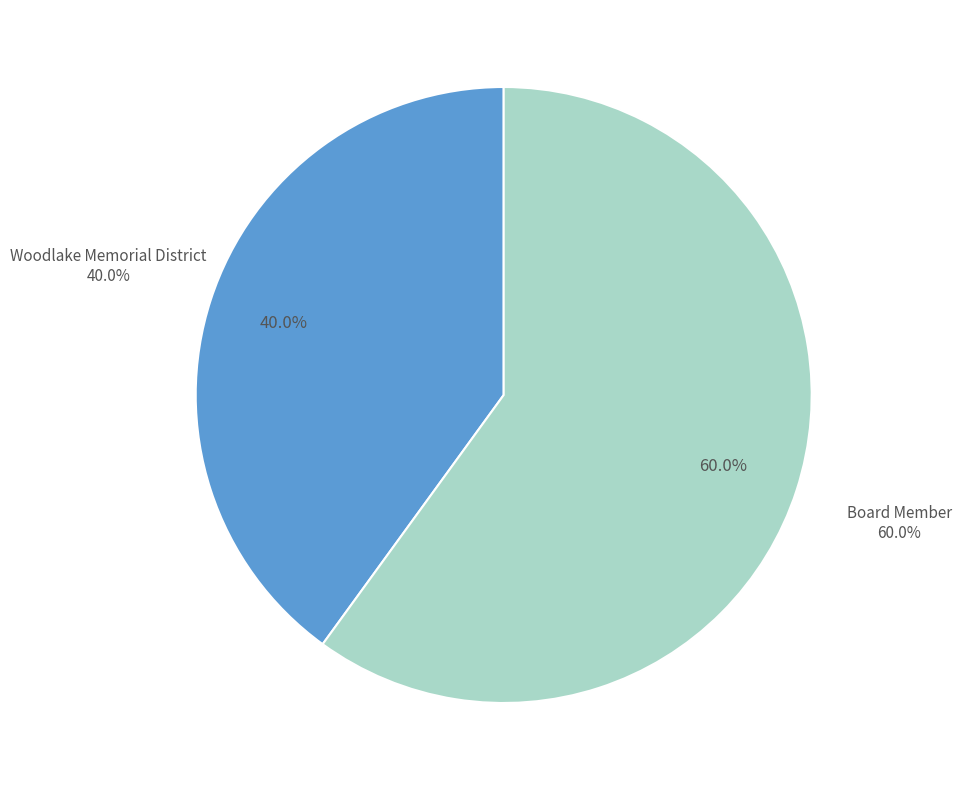

What is the smallest slice in the pie chart?

Woodlake Memorial District